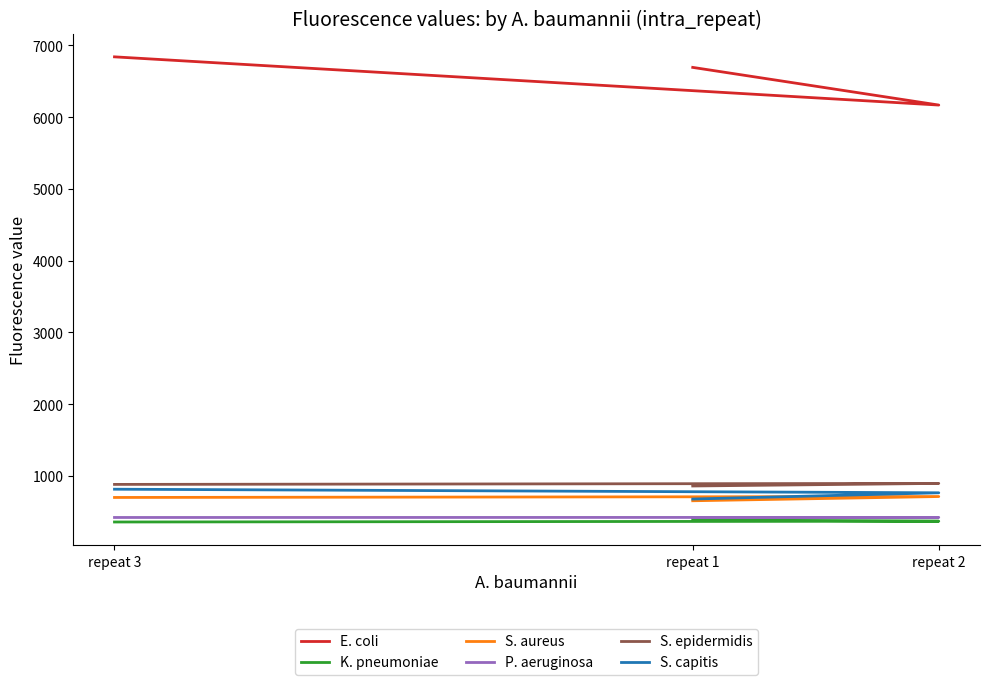

True or false: K. pneumoniae has a value of 565 at repeat 3.

False